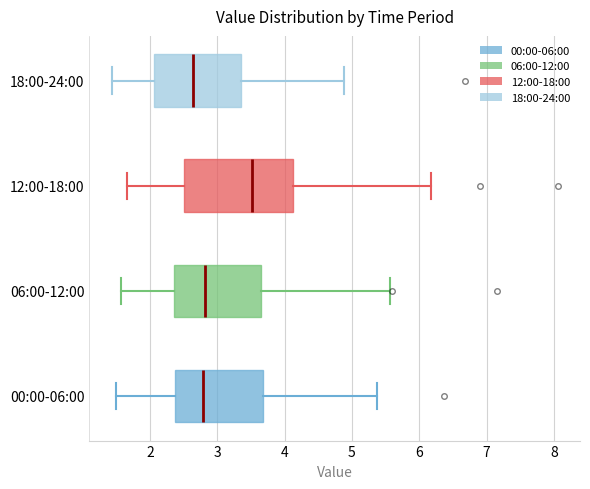

Reading bottom to top, transcribe this box plot: for each box, give where its median line is, the range the box spans, and where its two whiskers end, as read against the x-axis. The values are not printed on the chart, so give them approximately, as read against the axis.

00:00-06:00: median 2.8, box 2.4 to 3.7, whiskers 1.5 to 5.4
06:00-12:00: median 2.8, box 2.4 to 3.7, whiskers 1.6 to 5.6
12:00-18:00: median 3.5, box 2.5 to 4.1, whiskers 1.7 to 6.2
18:00-24:00: median 2.6, box 2.1 to 3.4, whiskers 1.4 to 4.9